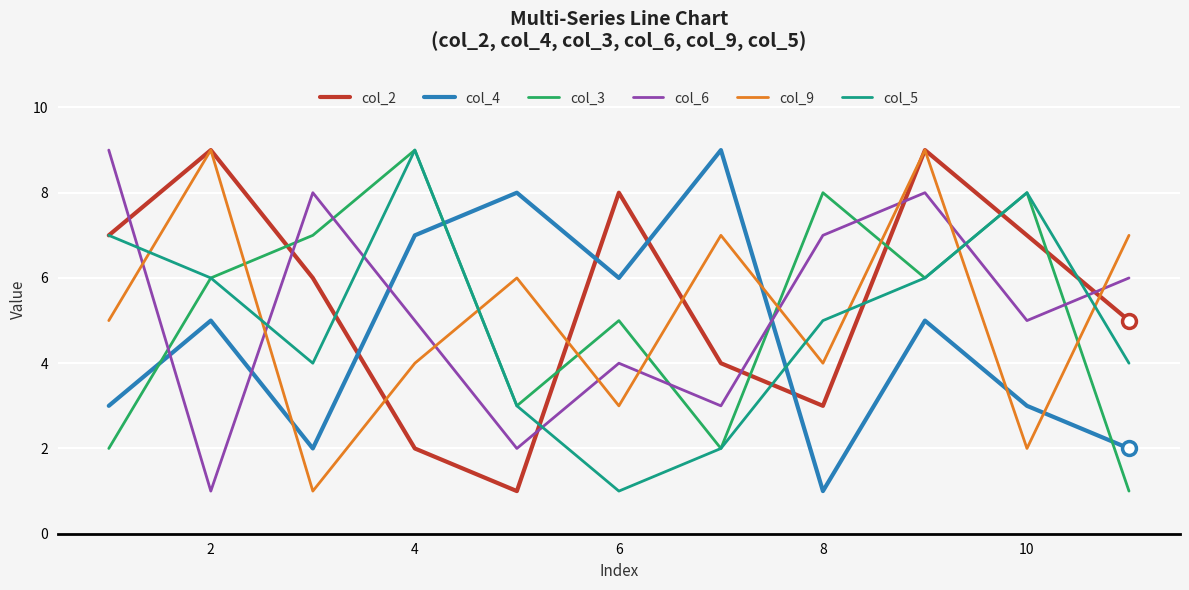

Count the number of data series in this chart.

6